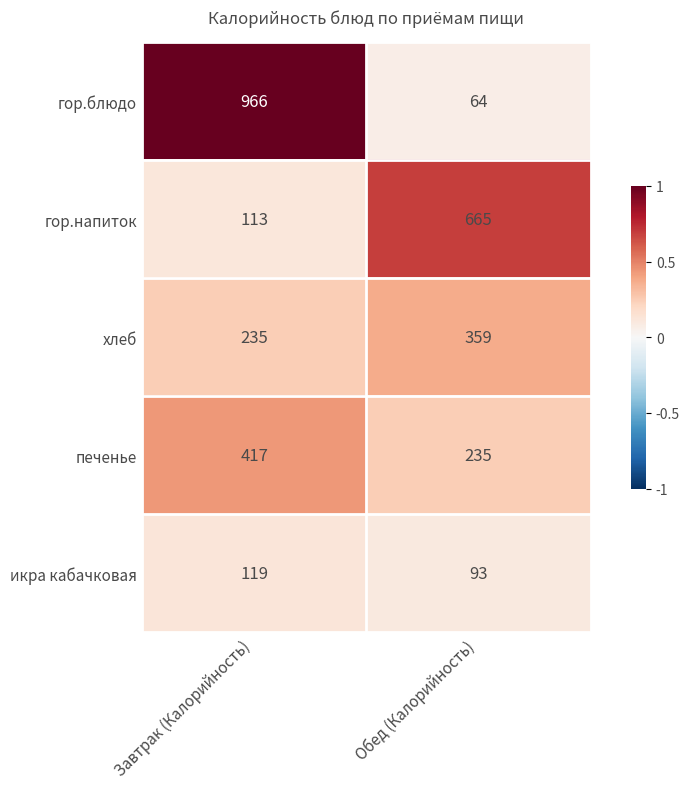

Is the value of икра кабачковая at Обед (Калорийность) greater than the value of гор.блюдо at Завтрак (Калорийность)?

No